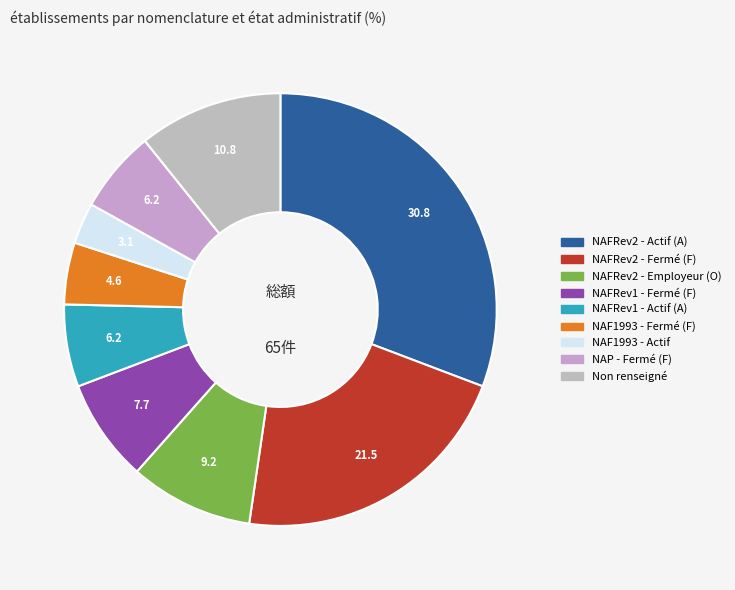

Is there any slice that represents more than half of the pie?

No